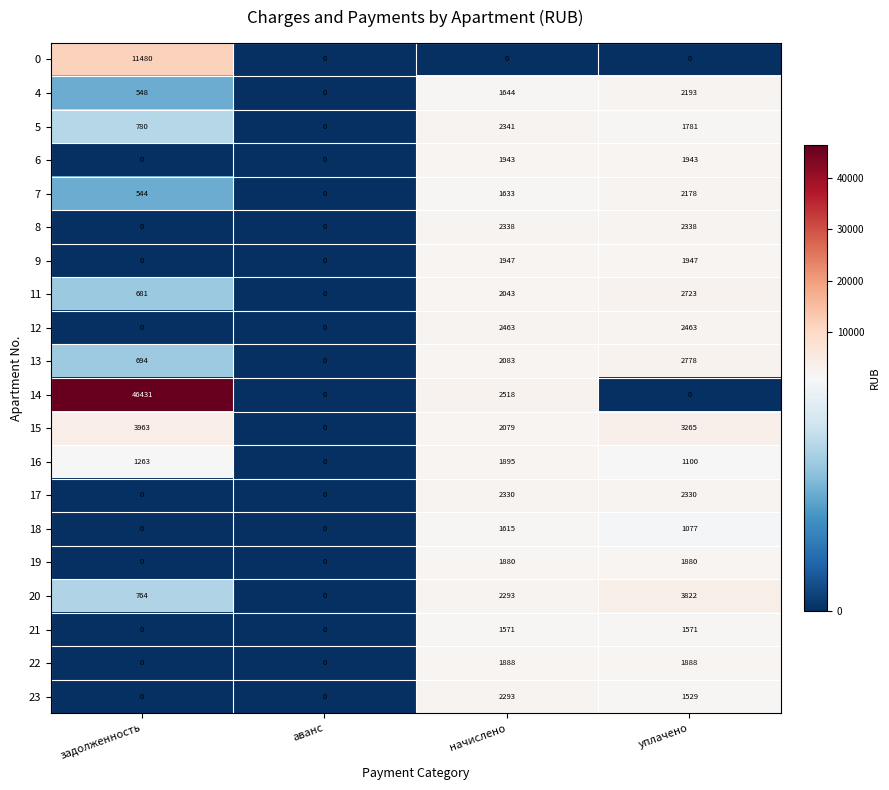

The value of 0 at задолженность is 11480. True or false?

True